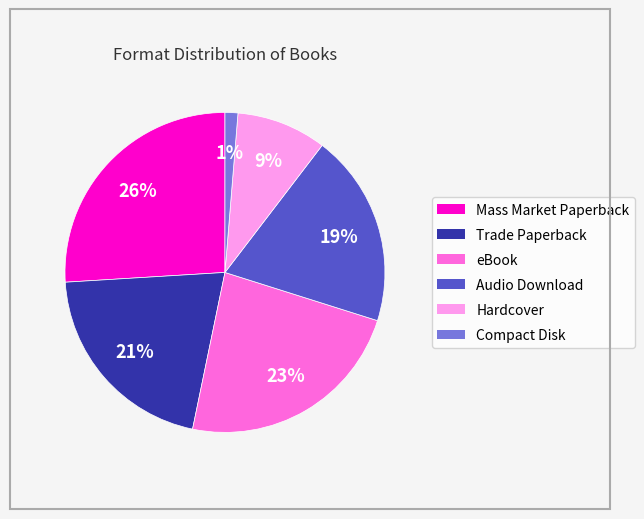

To the nearest percent, what is the difference between the largest and smallest slice percentages?

25%